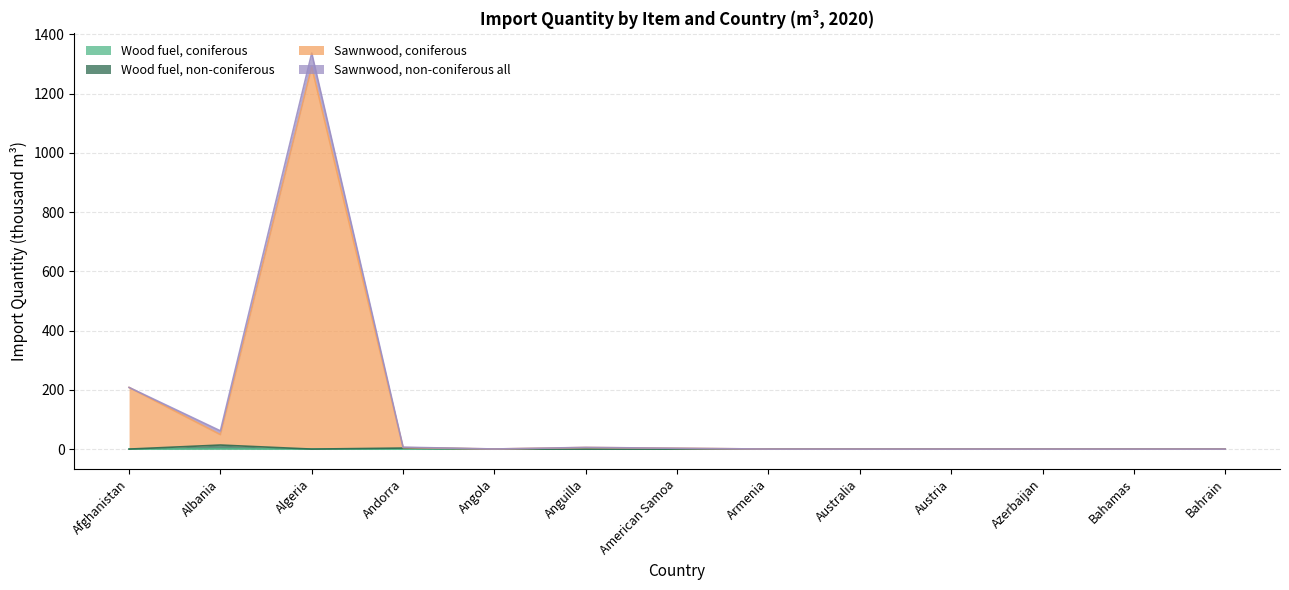

What is the difference between the maximum and minimum values in the Wood fuel, non-coniferous series?

13.6